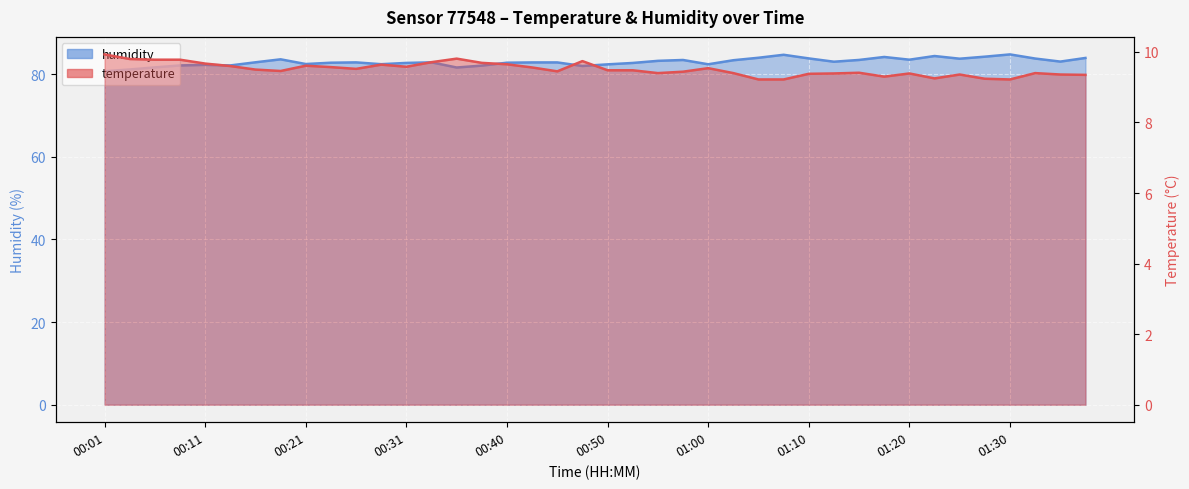

What is the sum of all temperature values?

380.3